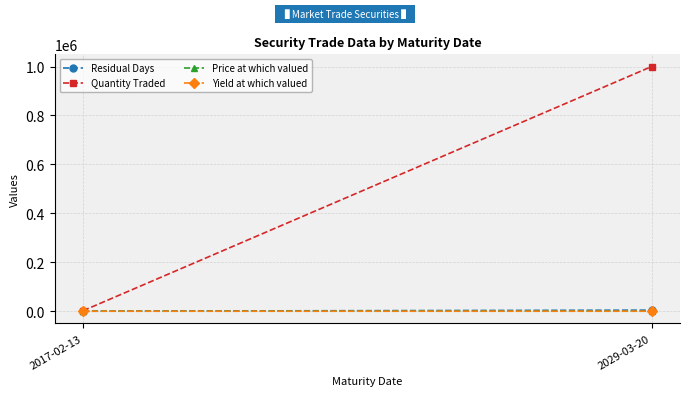

What are all the series names shown in the legend?

Residual Days, Quantity Traded, Price at which valued, Yield at which valued